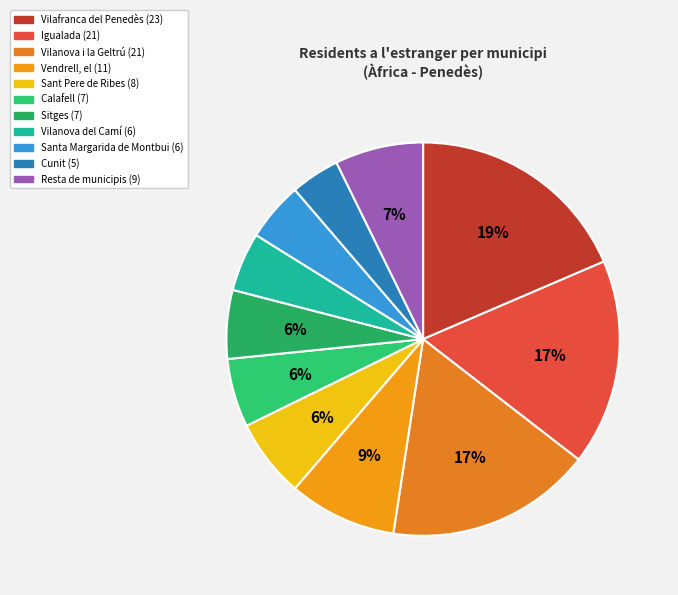

True or false: Vilanova del Camí accounts for 5% of the total.

True